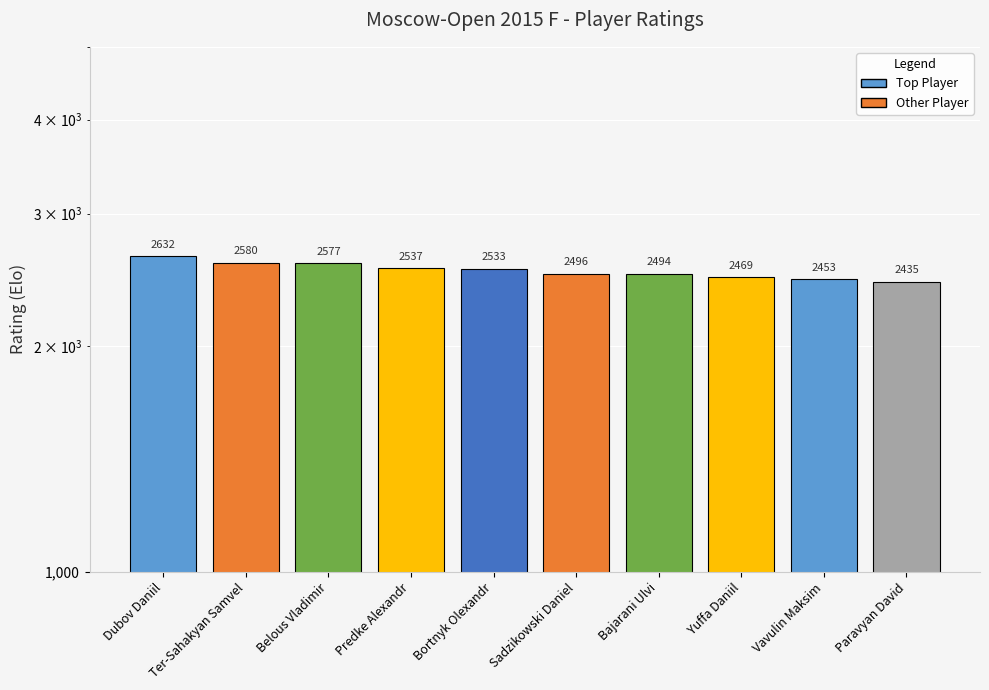

Where is the data nearest to the value 2533?

Bortnyk Olexandr